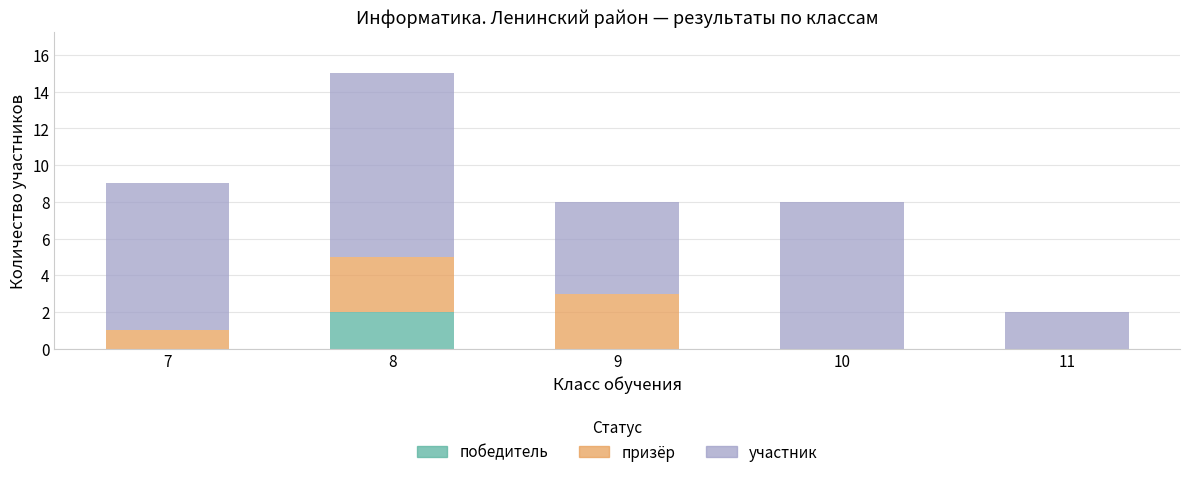

True or false: победитель has a value of 3 at 8.

False